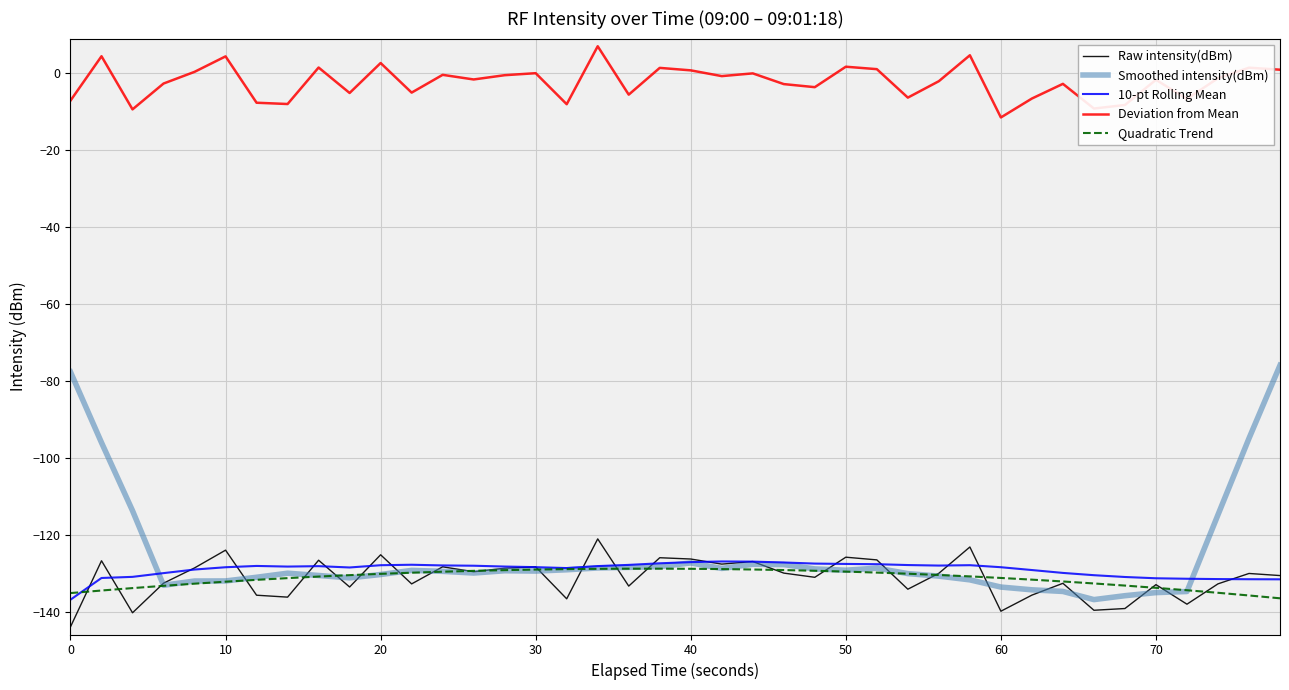

Which series has the largest total across all categories?

Deviation from Mean